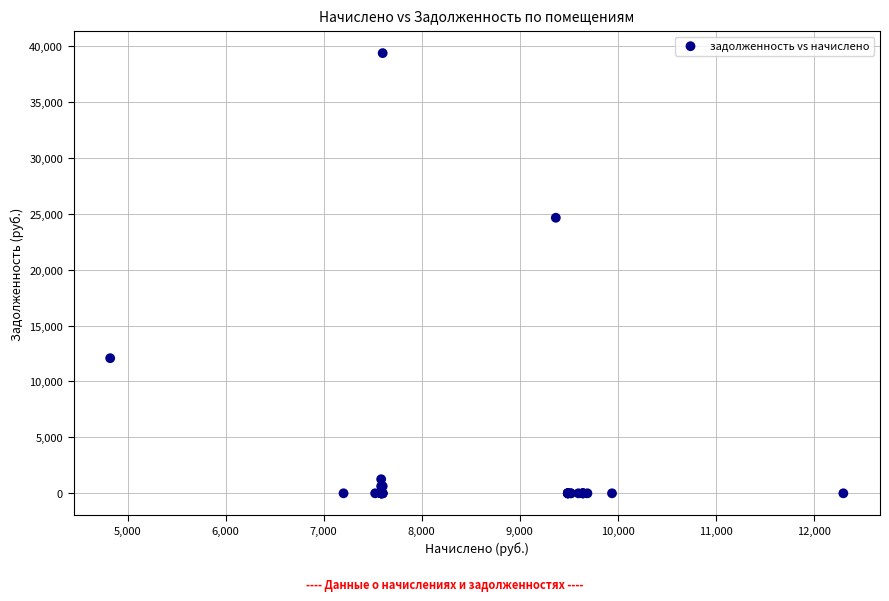

What Y value in the scatter plot is closest to 19678?

24637.1